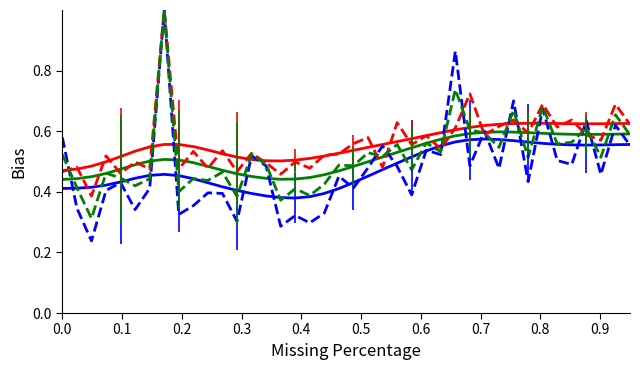

What is the maximum value shown in the chart?

1.0